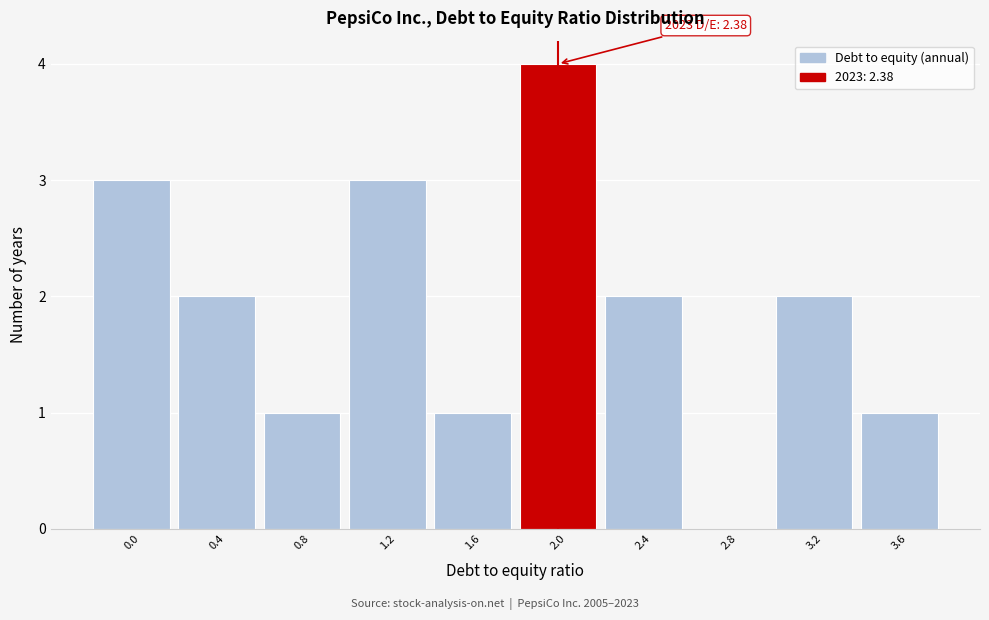

Reading left to right, what are all the values shown in this chart?

0.0=3	0.4=2	0.8=1	1.2=3	1.6=1	2.0=4	2.4=2	2.8=0	3.2=2	3.6=1